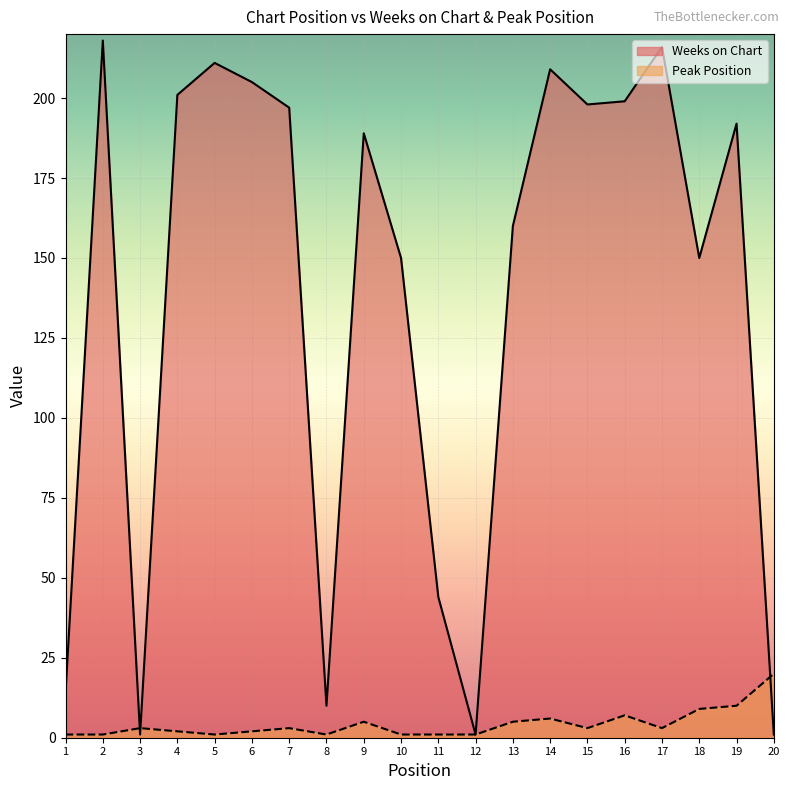

Between 13 and 16, which series saw the biggest shift?

Weeks on Chart